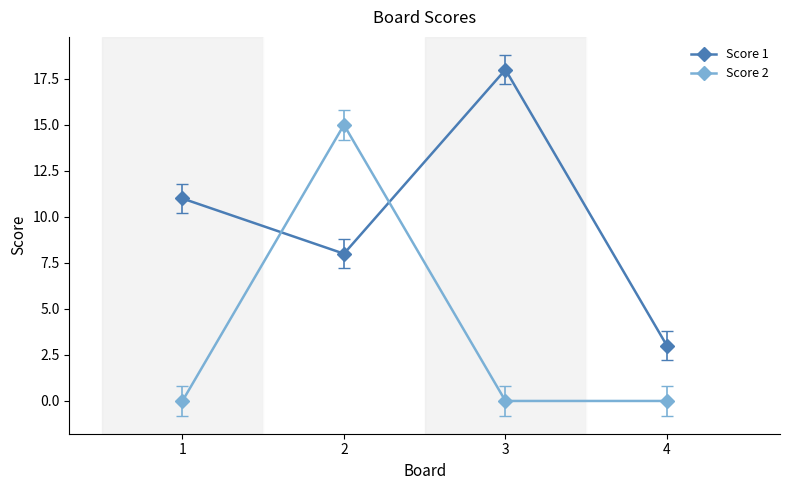

How many intersections are there between Score 1 and Score 2?

2